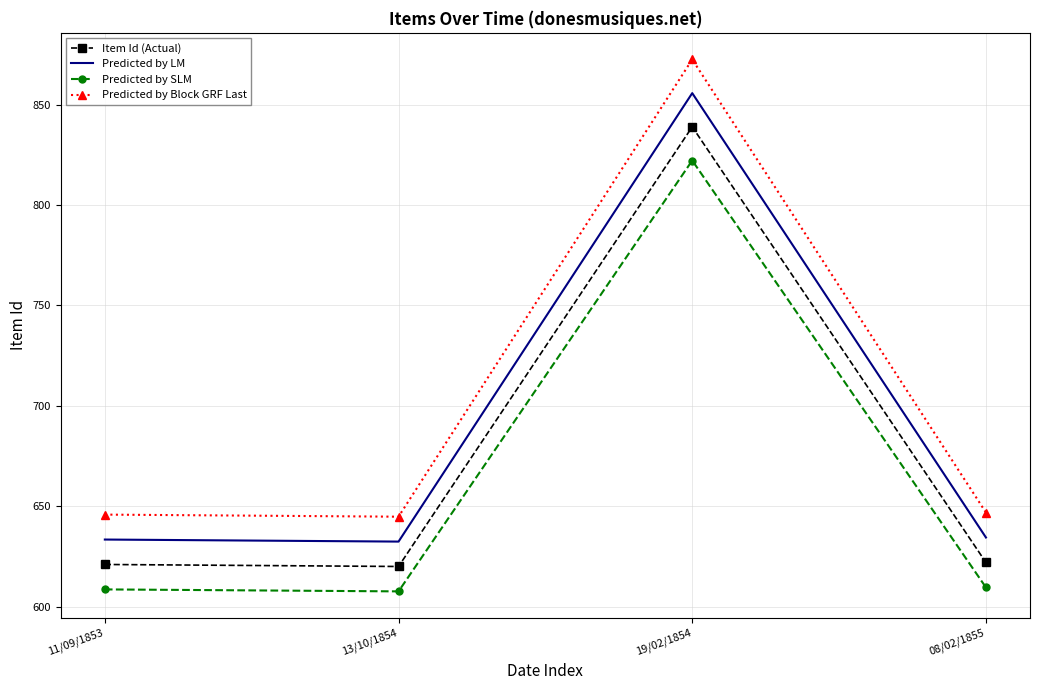

Which series has the largest total across all categories?

Predicted by Block GRF Last